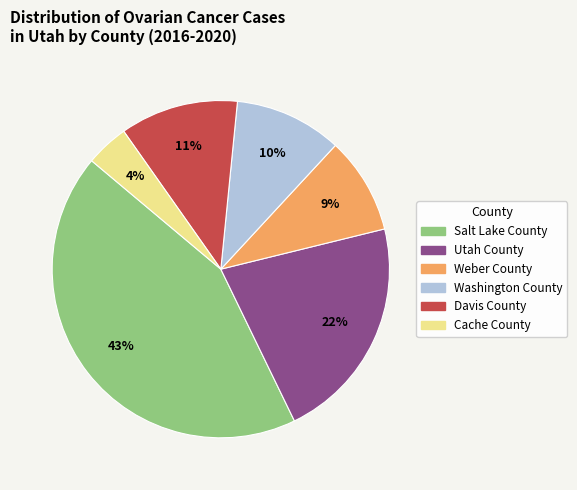

Between Weber County and Davis County, which is larger?

Davis County